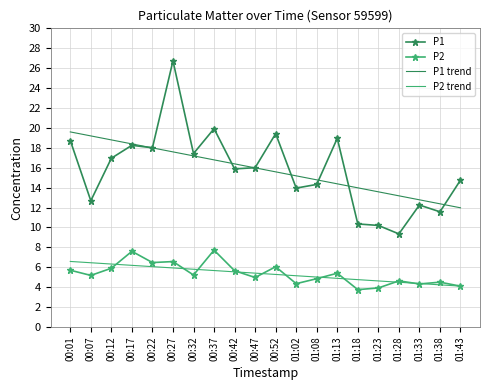

True or false: P1 trend and P2 trend intersect in this chart.

False